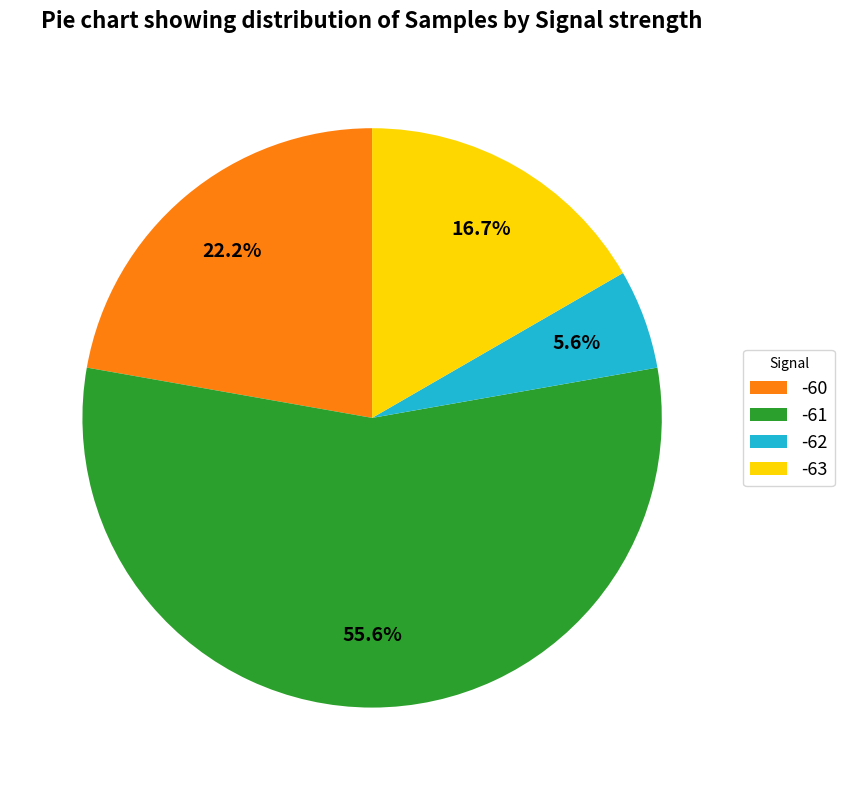

Is there any slice that represents more than half of the pie?

Yes